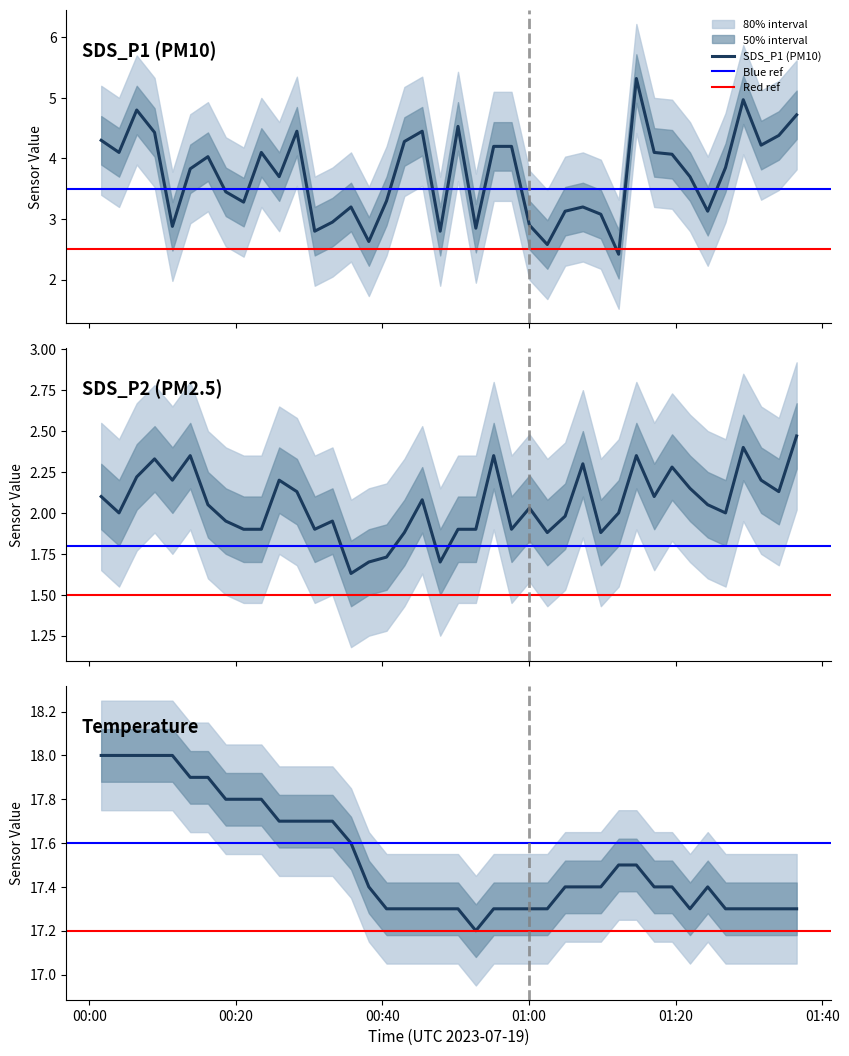

What is the total value across all series at 2023/07/19 00:38:09?

21.7